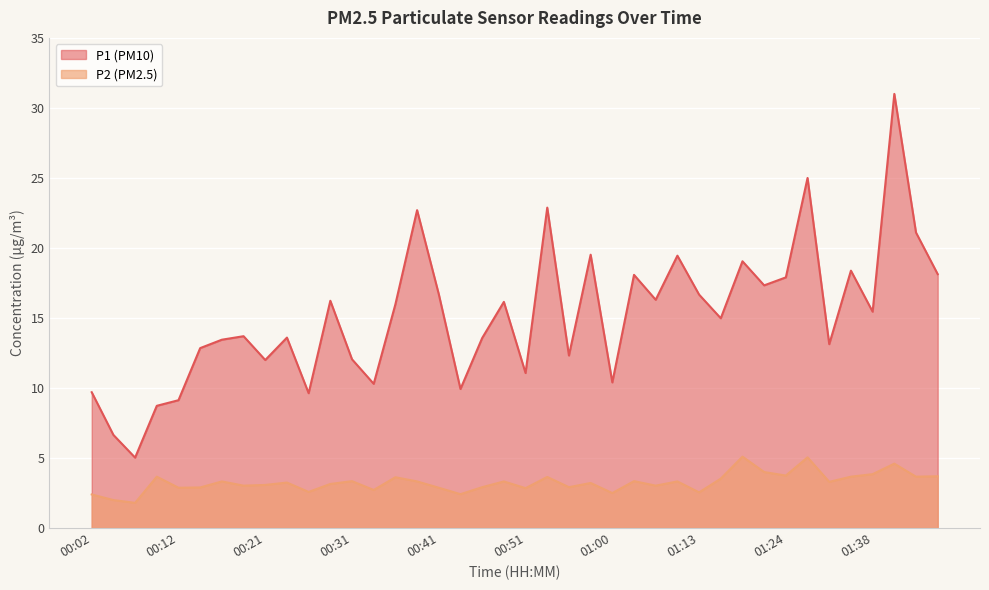

In P1, how many points are lower than both neighbors (excluding endpoints)?

13